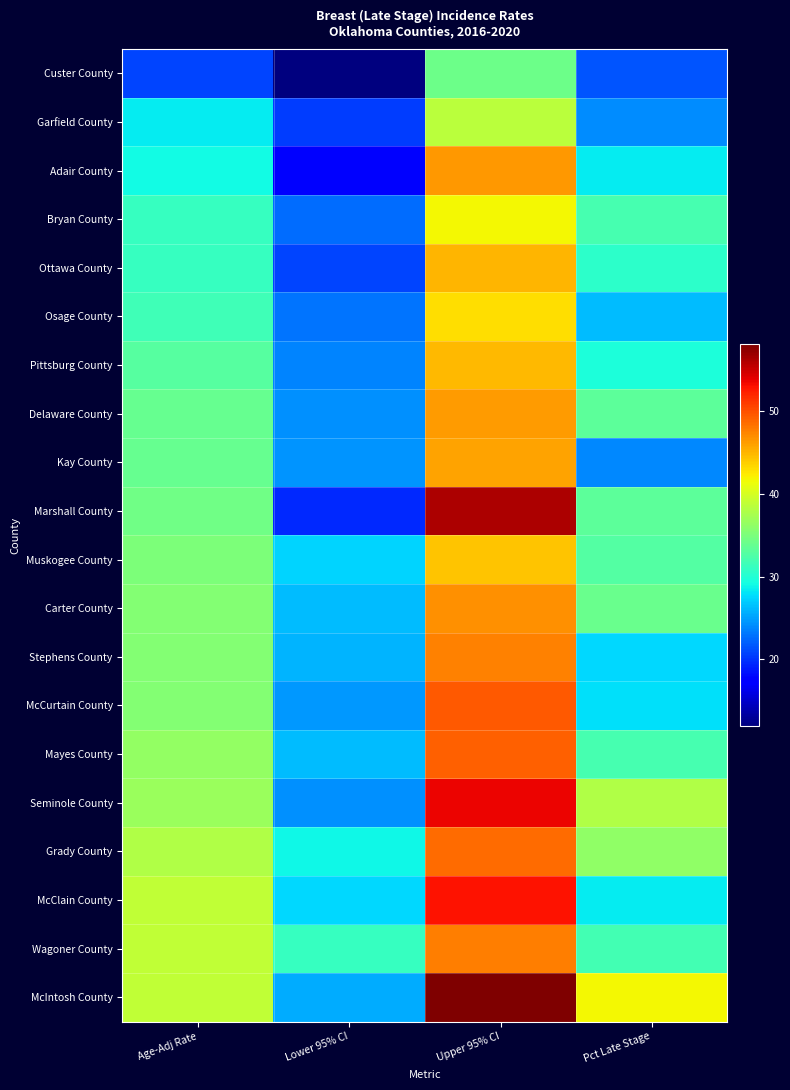

Reading right to left, what are all the values shown in this chart?

Custer County: Pct Late Stage=21.5	Upper 95% CI=34.1	Lower 95% CI=11.9	Age-Adj Rate=20.8
Garfield County: Pct Late Stage=24.0	Upper 95% CI=38.5	Lower 95% CI=20.4	Age-Adj Rate=28.4
Adair County: Pct Late Stage=28.4	Upper 95% CI=46.4	Lower 95% CI=17.2	Age-Adj Rate=29.1
Bryan County: Pct Late Stage=32.0	Upper 95% CI=41.8	Lower 95% CI=22.6	Age-Adj Rate=31.1
Ottawa County: Pct Late Stage=30.5	Upper 95% CI=45.0	Lower 95% CI=20.8	Age-Adj Rate=31.1
Osage County: Pct Late Stage=26.3	Upper 95% CI=43.0	Lower 95% CI=23.0	Age-Adj Rate=31.7
Pittsburg County: Pct Late Stage=29.7	Upper 95% CI=44.9	Lower 95% CI=23.7	Age-Adj Rate=33.0
Delaware County: Pct Late Stage=33.3	Upper 95% CI=46.2	Lower 95% CI=24.3	Age-Adj Rate=33.9
Kay County: Pct Late Stage=23.9	Upper 95% CI=46.0	Lower 95% CI=24.4	Age-Adj Rate=33.9
Marshall County: Pct Late Stage=33.3	Upper 95% CI=56.2	Lower 95% CI=19.5	Age-Adj Rate=34.3
Muskogee County: Pct Late Stage=32.8	Upper 95% CI=44.3	Lower 95% CI=27.4	Age-Adj Rate=35.1
Carter County: Pct Late Stage=34.0	Upper 95% CI=46.8	Lower 95% CI=26.2	Age-Adj Rate=35.4
Stephens County: Pct Late Stage=27.5	Upper 95% CI=47.5	Lower 95% CI=25.9	Age-Adj Rate=35.4
McCurtain County: Pct Late Stage=27.9	Upper 95% CI=49.6	Lower 95% CI=24.7	Age-Adj Rate=35.5
Mayes County: Pct Late Stage=32.0	Upper 95% CI=49.2	Lower 95% CI=26.2	Age-Adj Rate=36.3
Seminole County: Pct Late Stage=38.0	Upper 95% CI=53.6	Lower 95% CI=24.3	Age-Adj Rate=36.7
Grady County: Pct Late Stage=36.2	Upper 95% CI=48.7	Lower 95% CI=29.0	Age-Adj Rate=37.9
McClain County: Pct Late Stage=28.5	Upper 95% CI=53.0	Lower 95% CI=27.6	Age-Adj Rate=38.8
Wagoner County: Pct Late Stage=31.9	Upper 95% CI=47.8	Lower 95% CI=31.2	Age-Adj Rate=38.8
McIntosh County: Pct Late Stage=41.8	Upper 95% CI=58.1	Lower 95% CI=25.5	Age-Adj Rate=38.9